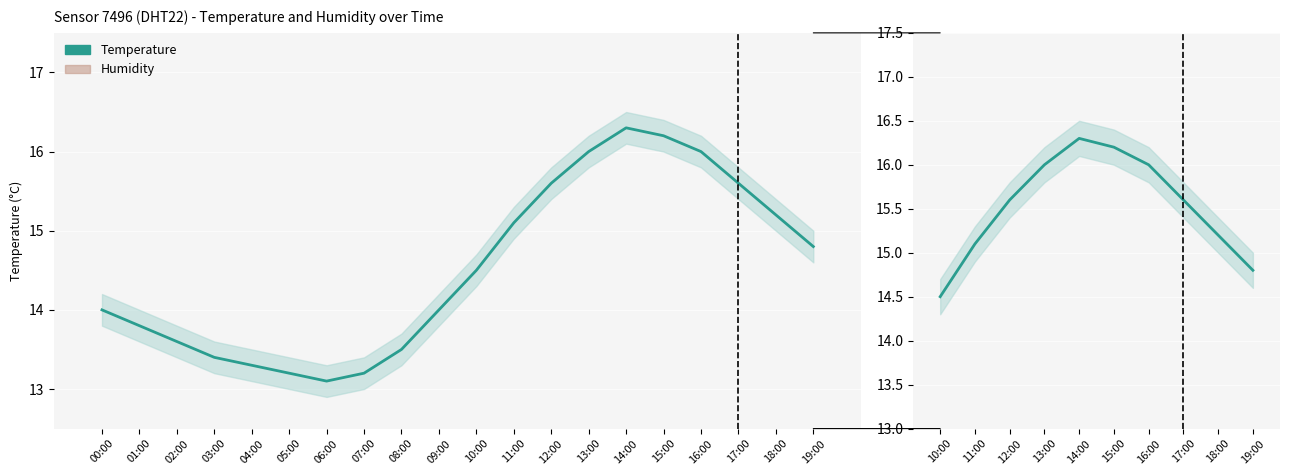

What is the difference between the highest and lowest values at 15:00?

15.3